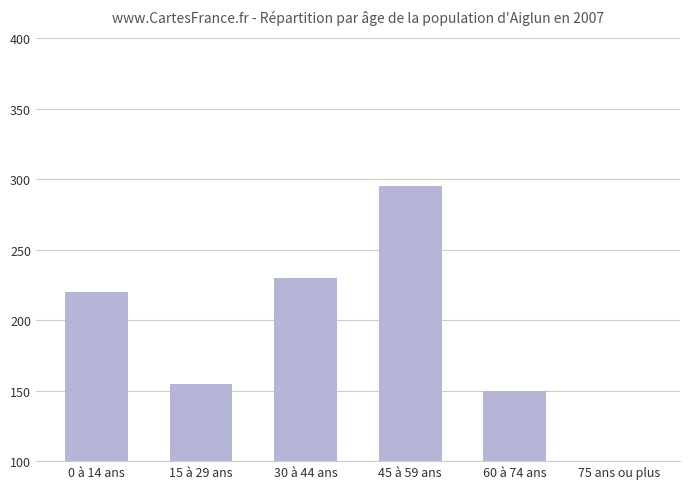

What is the label of the 6th bar from the right?

0 à 14 ans